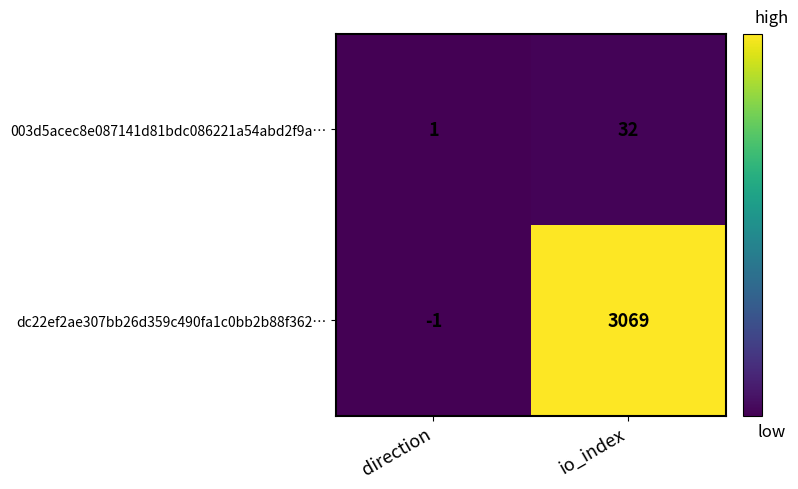

At which label is dc22ef2ae307bb26d359c490fa1c0bb2b88f362… closest to 1534?

direction